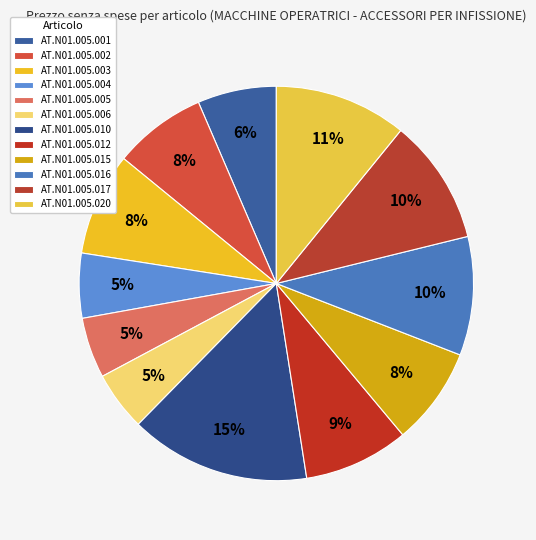

Rank the categories by value from lowest to highest.

AT.N01.005.006, AT.N01.005.005, AT.N01.005.004, AT.N01.005.001, AT.N01.005.002, AT.N01.005.015, AT.N01.005.003, AT.N01.005.012, AT.N01.005.016, AT.N01.005.017, AT.N01.005.020, AT.N01.005.010